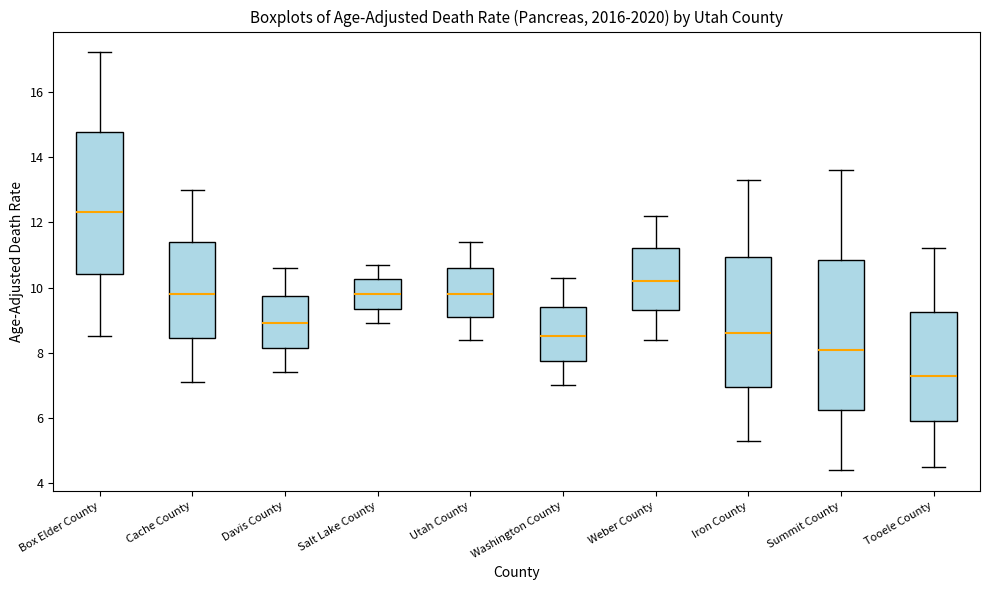

Which box has the highest median line?

Box Elder County